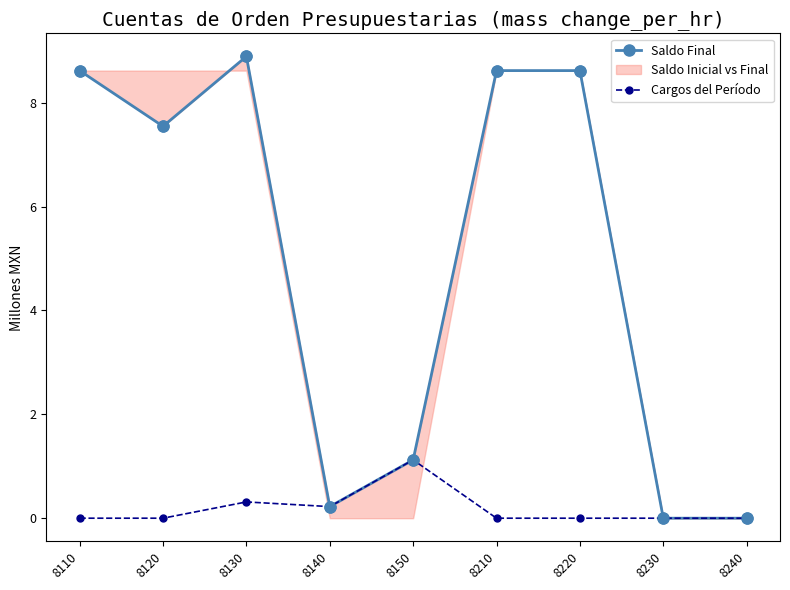

Which series has the largest total across all categories?

Saldo Final